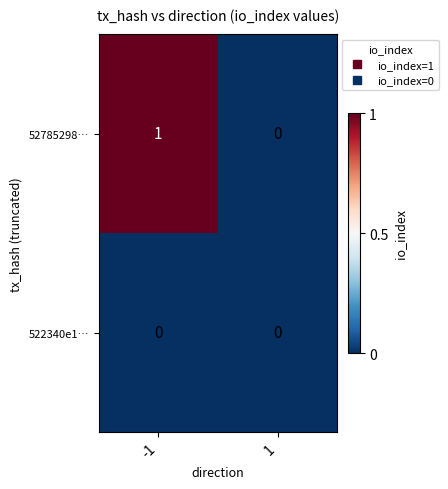

Reading left to right, what are all the values shown in this chart?

52785298…: 1	0
522340e1…: 0	0